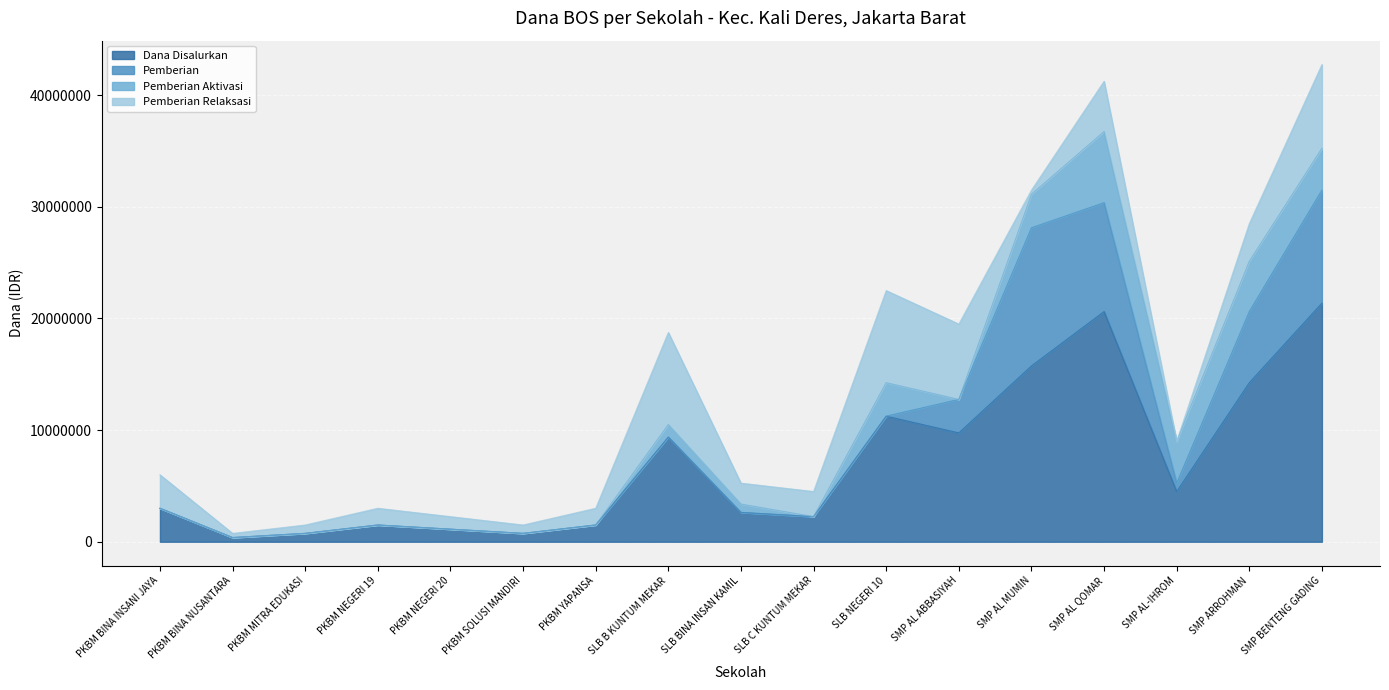

The value of Pemberian Relaksasi at PKBM YAPANSA is 455981. True or false?

False